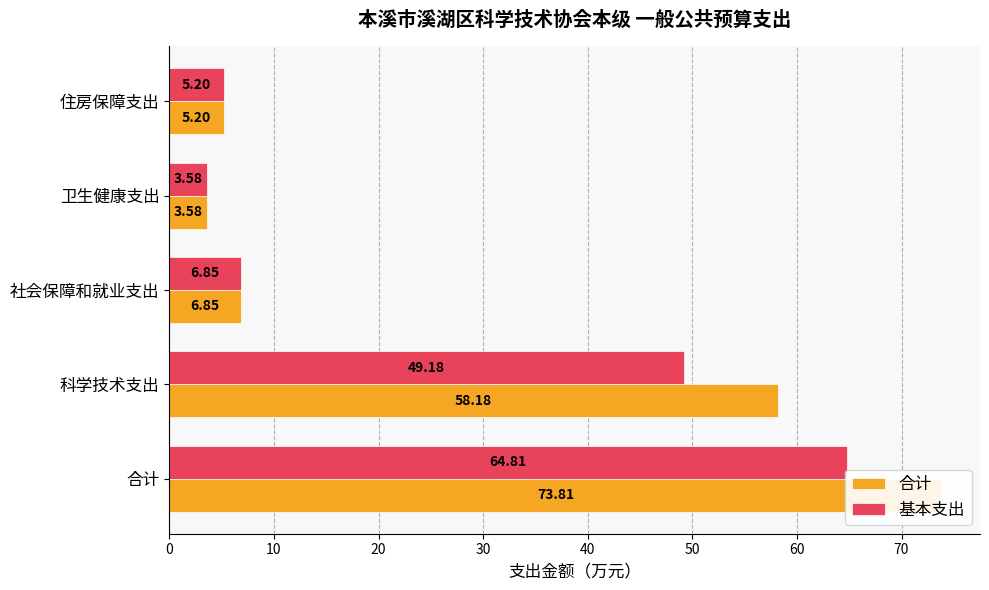

List the series in order of their peak value, lowest first.

基本支出, 合计